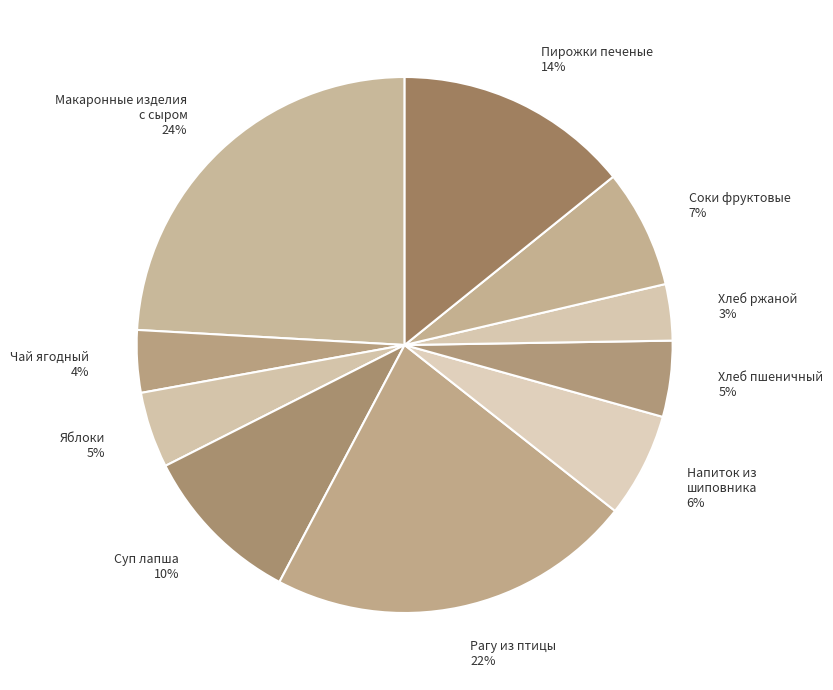

The Суп лапша slice represents 10% of the pie. True or false?

True